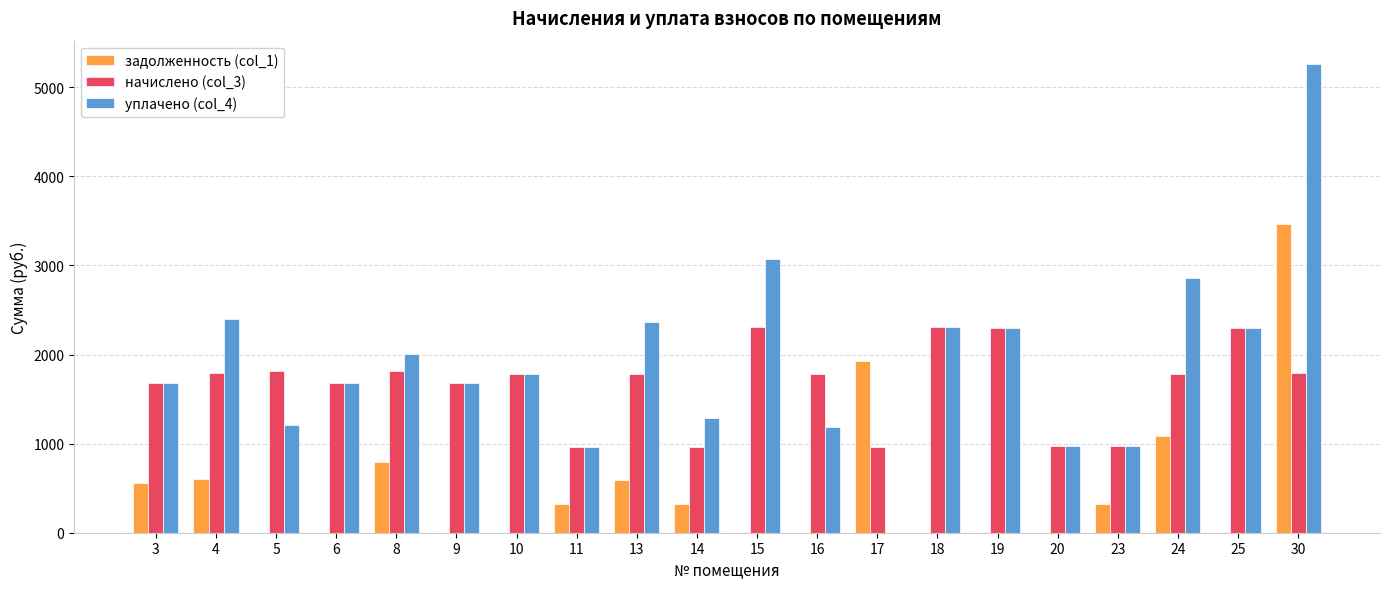

At which category is the sum across all series the highest?

30